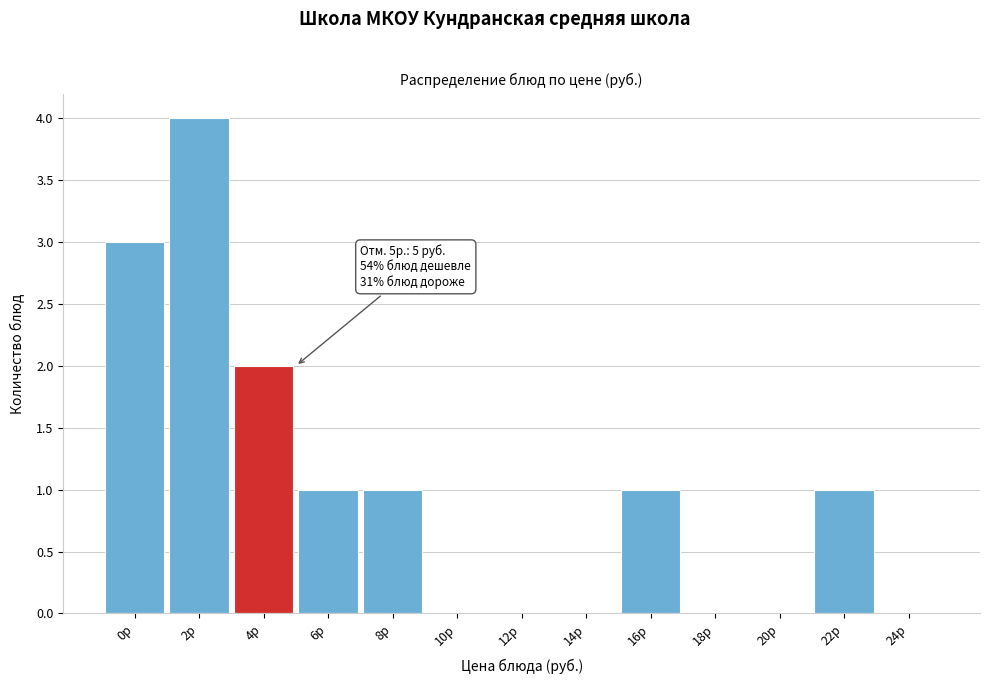

Reading left to right, transcribe all the data shown in this chart.

0р=3	2р=4	4р=2	6р=1	8р=1	10р=0	12р=0	14р=0	16р=1	18р=0	20р=0	22р=1	24р=0